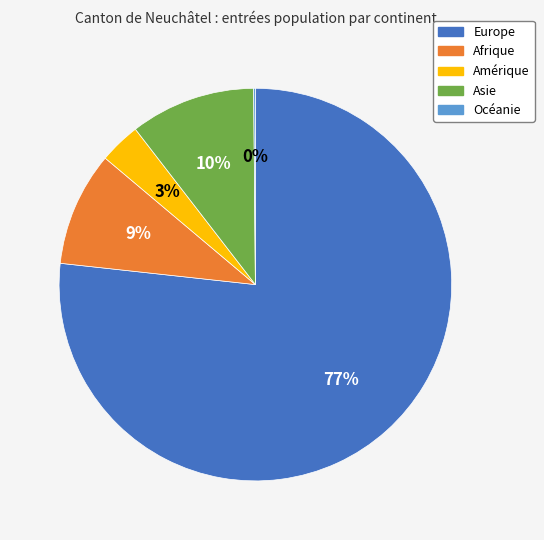

To the nearest percent, what percentage of the pie is Afrique?

9%